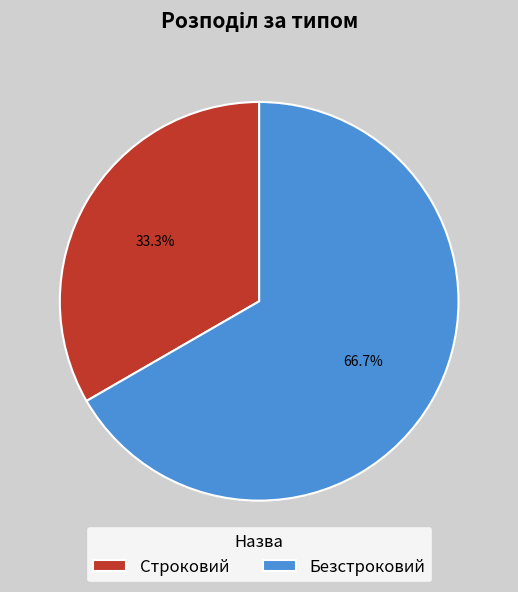

To the nearest percent, what portion does Безстроковий represent?

67%